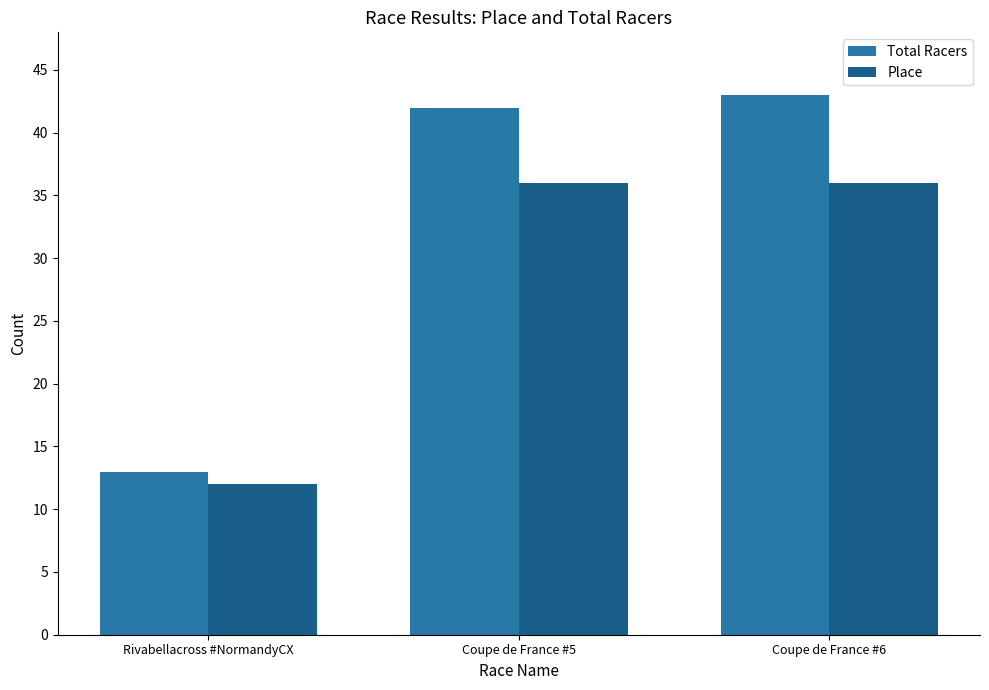

What are all the series names shown in the legend?

Total Racers, Place